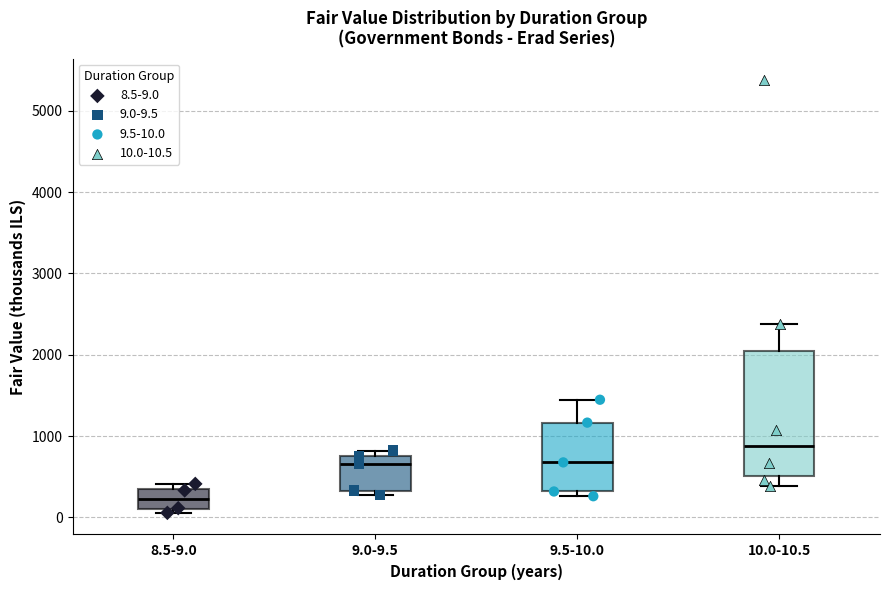

Where is the upper edge of the box for 10.0-10.5 on the y-axis? The values are not printed on the chart, so give them approximately, as read against the axis.

2100